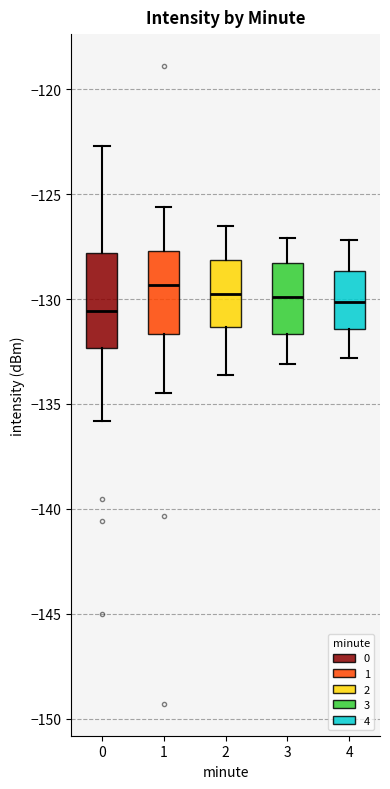

Comparing the boxes themselves (not the whiskers), which one is the tallest?

0